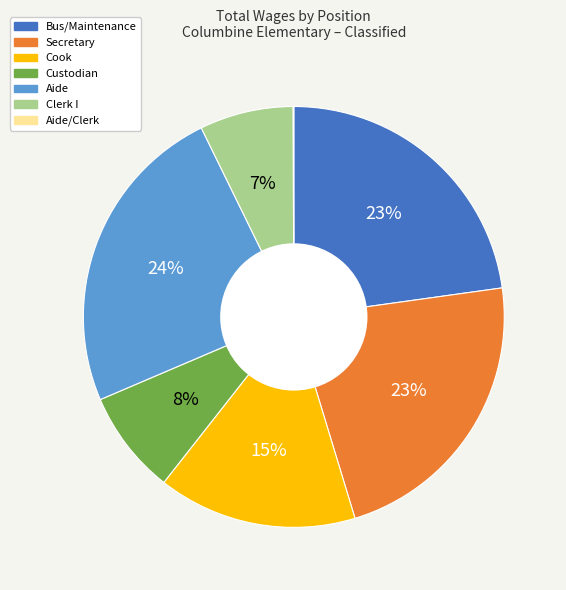

Does any single category account for the majority?

No